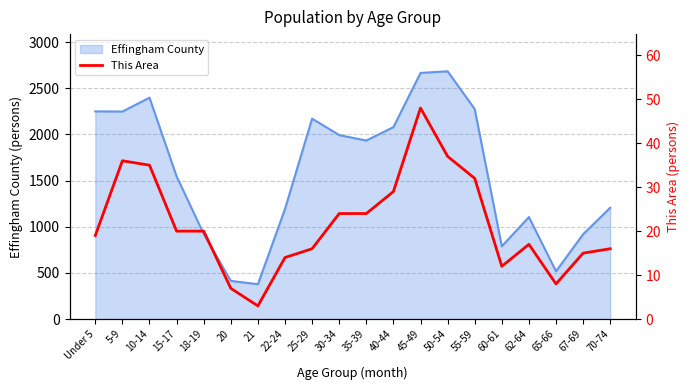

How many values are below 20?

10